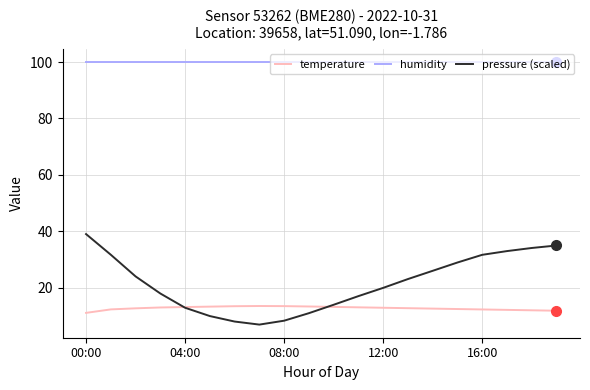

What is the sum of all temperature values?

256.6